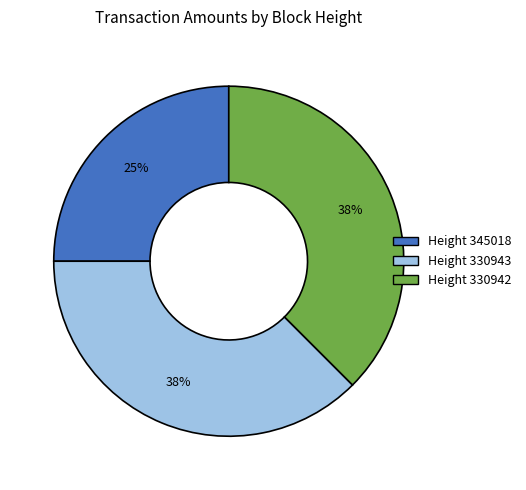

Is there a majority slice in this chart?

No